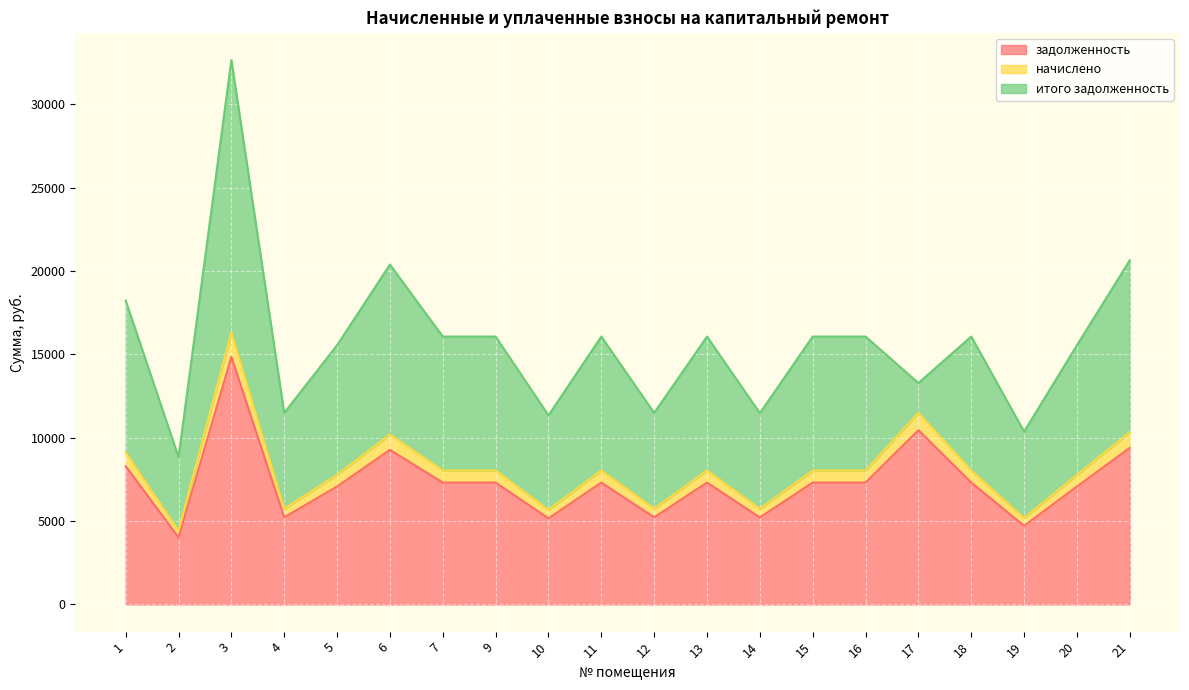

The value of задолженность at 6 is 9271.9. True or false?

True